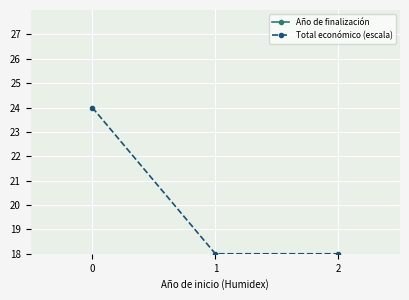

What is the spread (max minus min) of values at 2?

2009